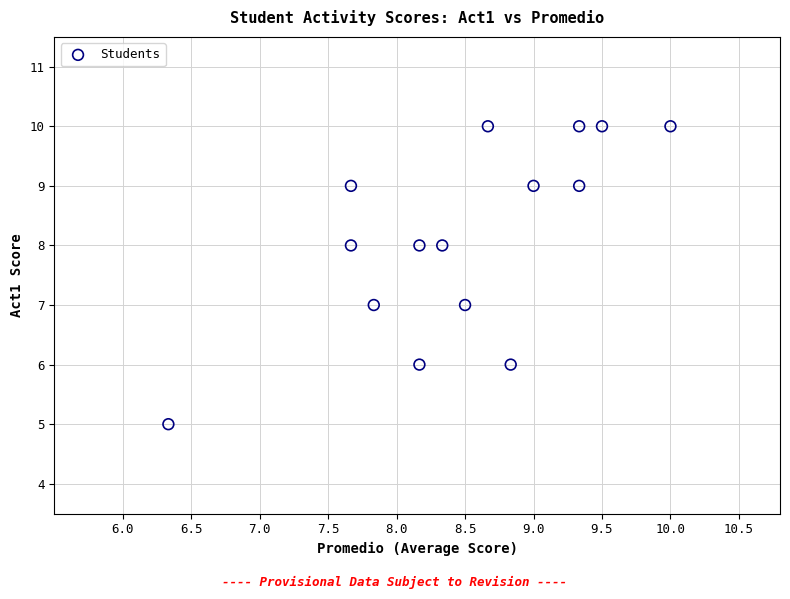

What is the range of Y values (max minus min)?

5